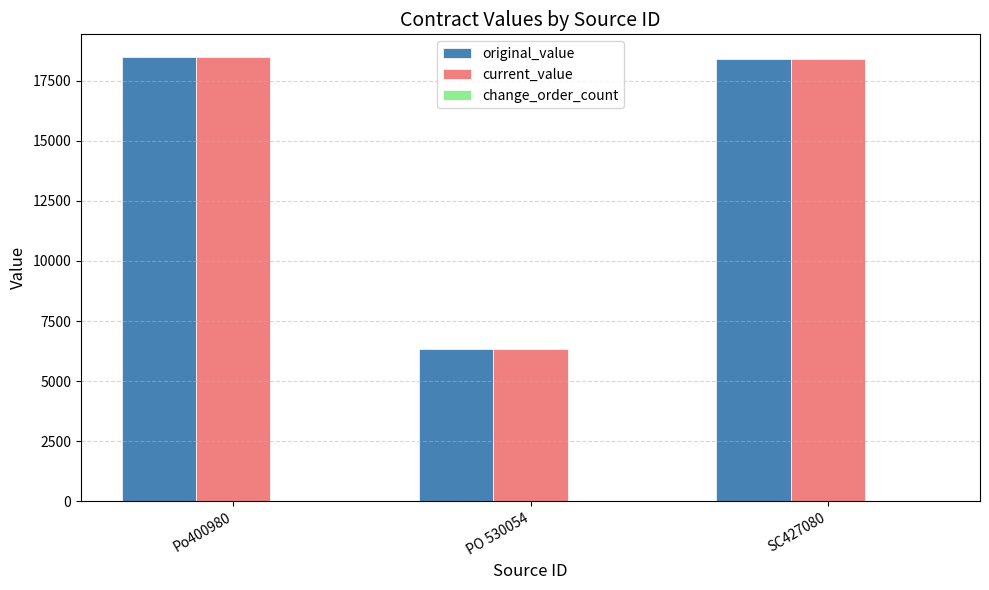

At which label does original_value first exceed 18381?

Po400980